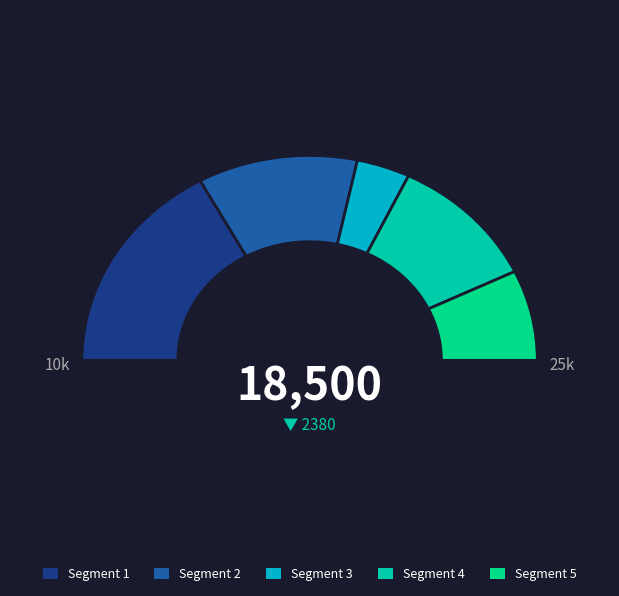

What is the largest slice in the pie chart?

V5W3P8 Regulatory protein